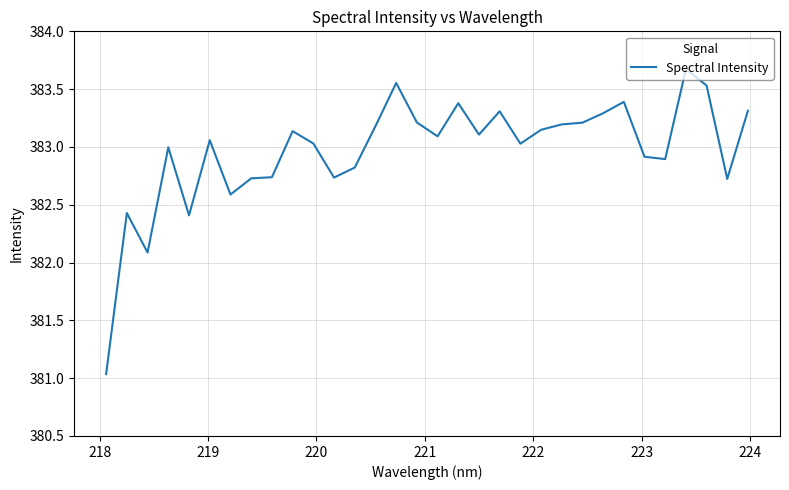

What is the maximum value shown in the chart?

383.7